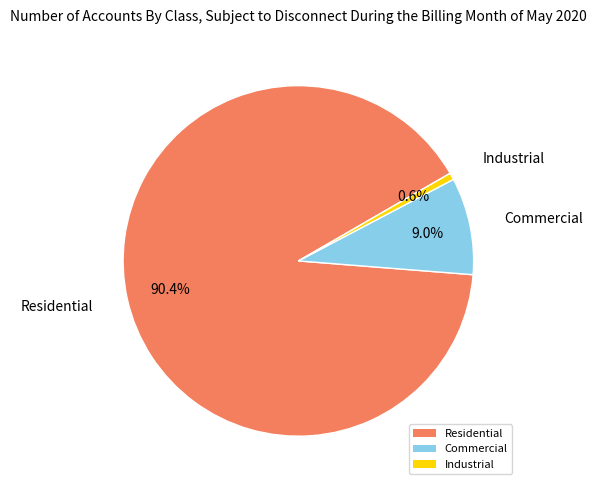

Is Residential the majority of the pie?

Yes